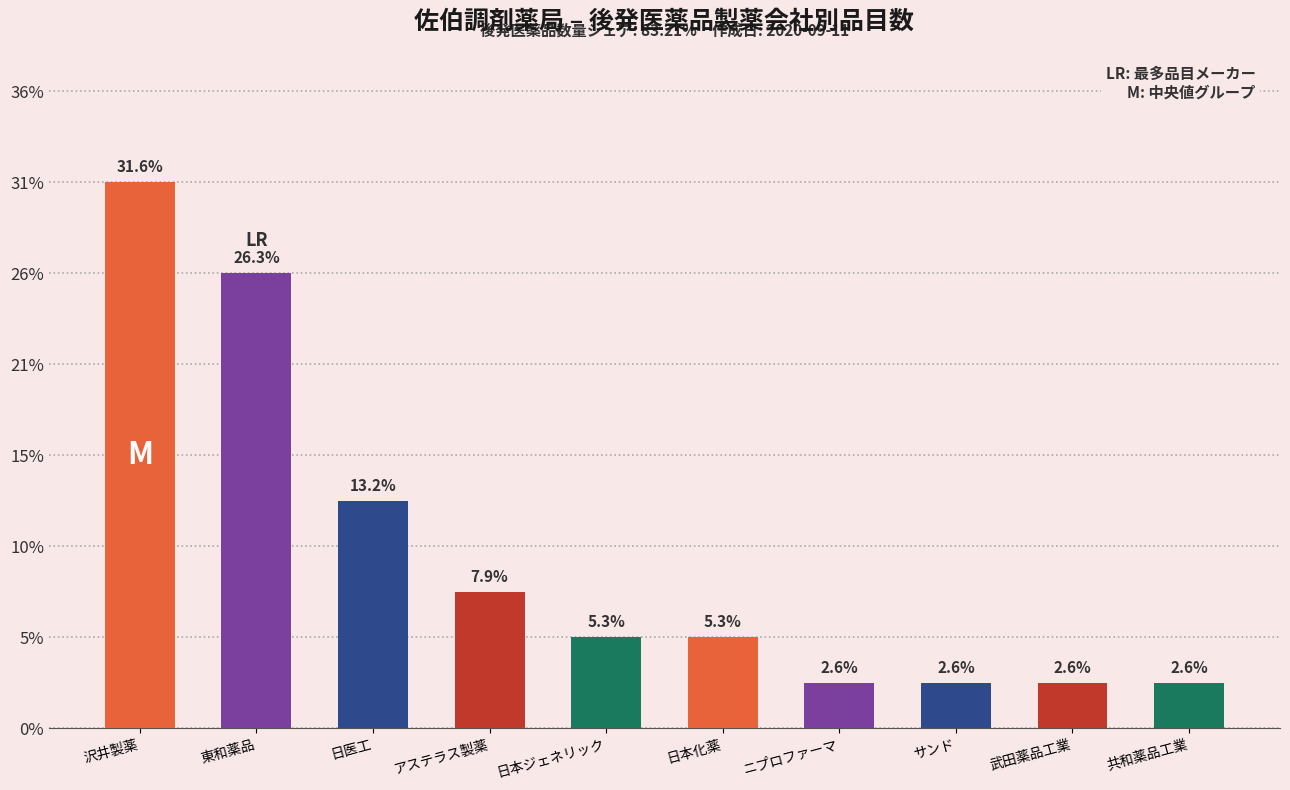

What is the label of the 8th bar from the left?

サンド